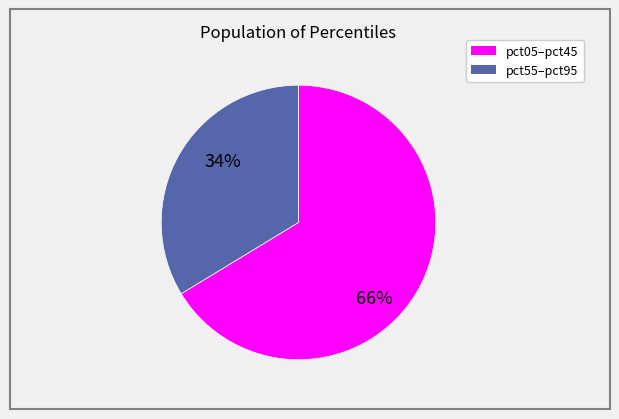

Does any single category account for the majority?

Yes